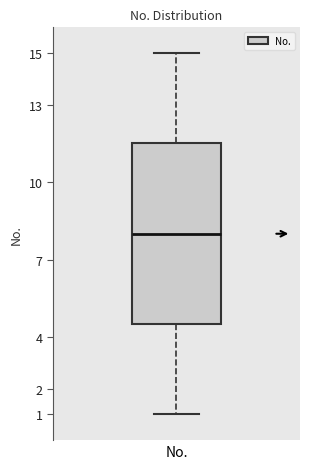

Transcribe this box plot: give where the median line is, the range the box spans, and where the two whiskers end, as read against the y-axis. The values are not printed on the chart, so give them approximately, as read against the axis.

median 8.0, box 4.5 to 11.5, whiskers 1.0 to 15.0